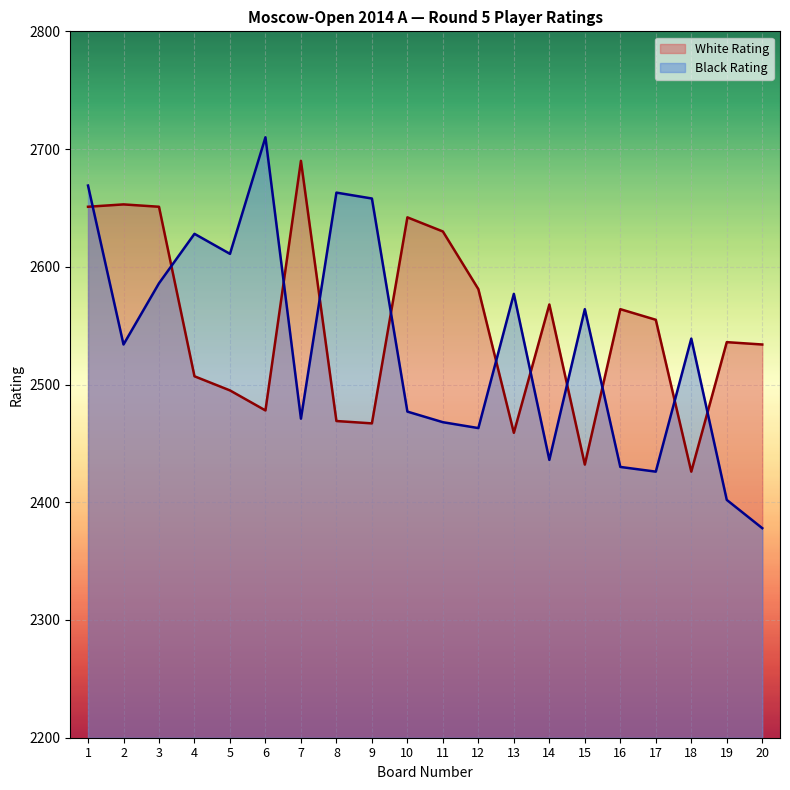

What is the maximum value shown in the chart?

2710